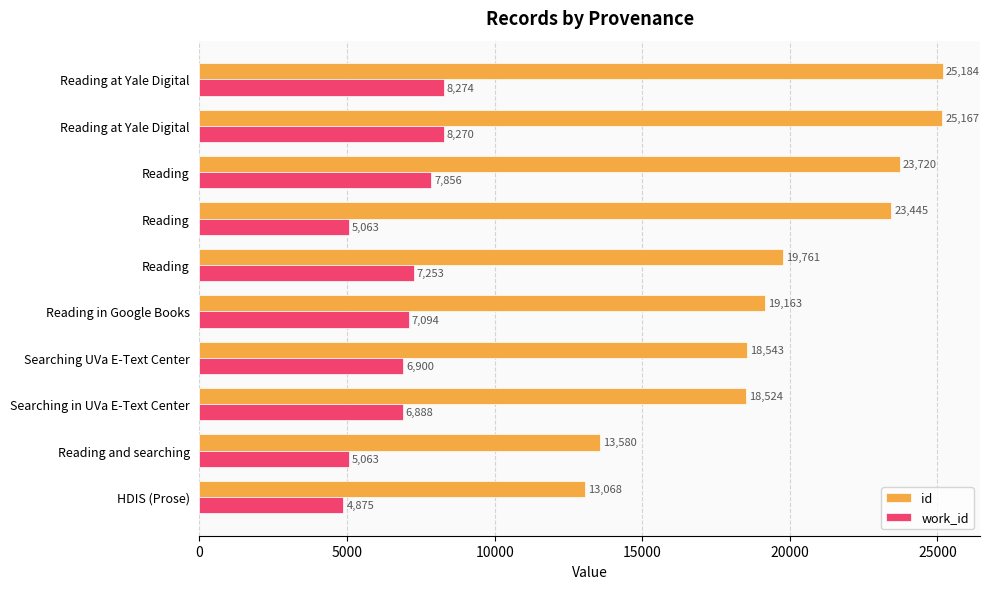

What are all the series names shown in the legend?

id, work_id